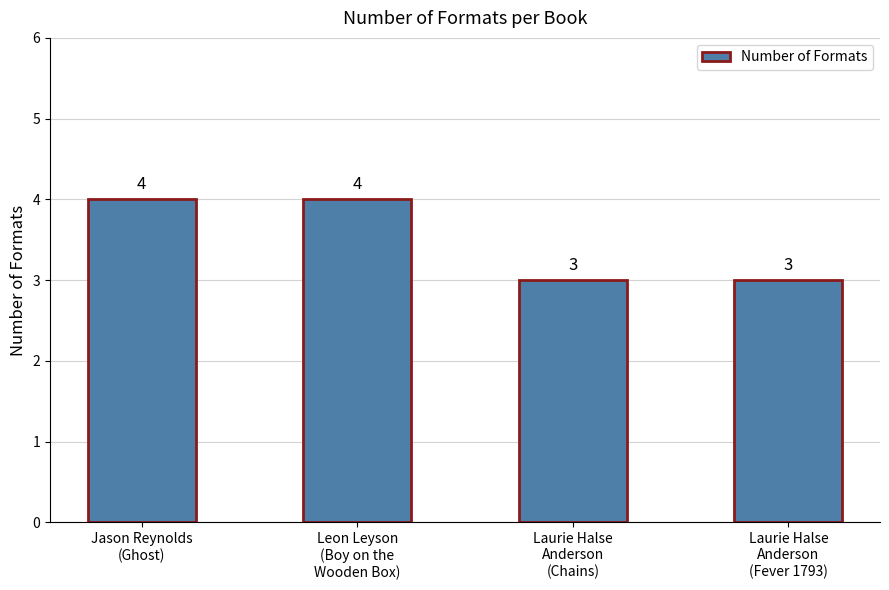

What is the maximum value shown in the chart?

4